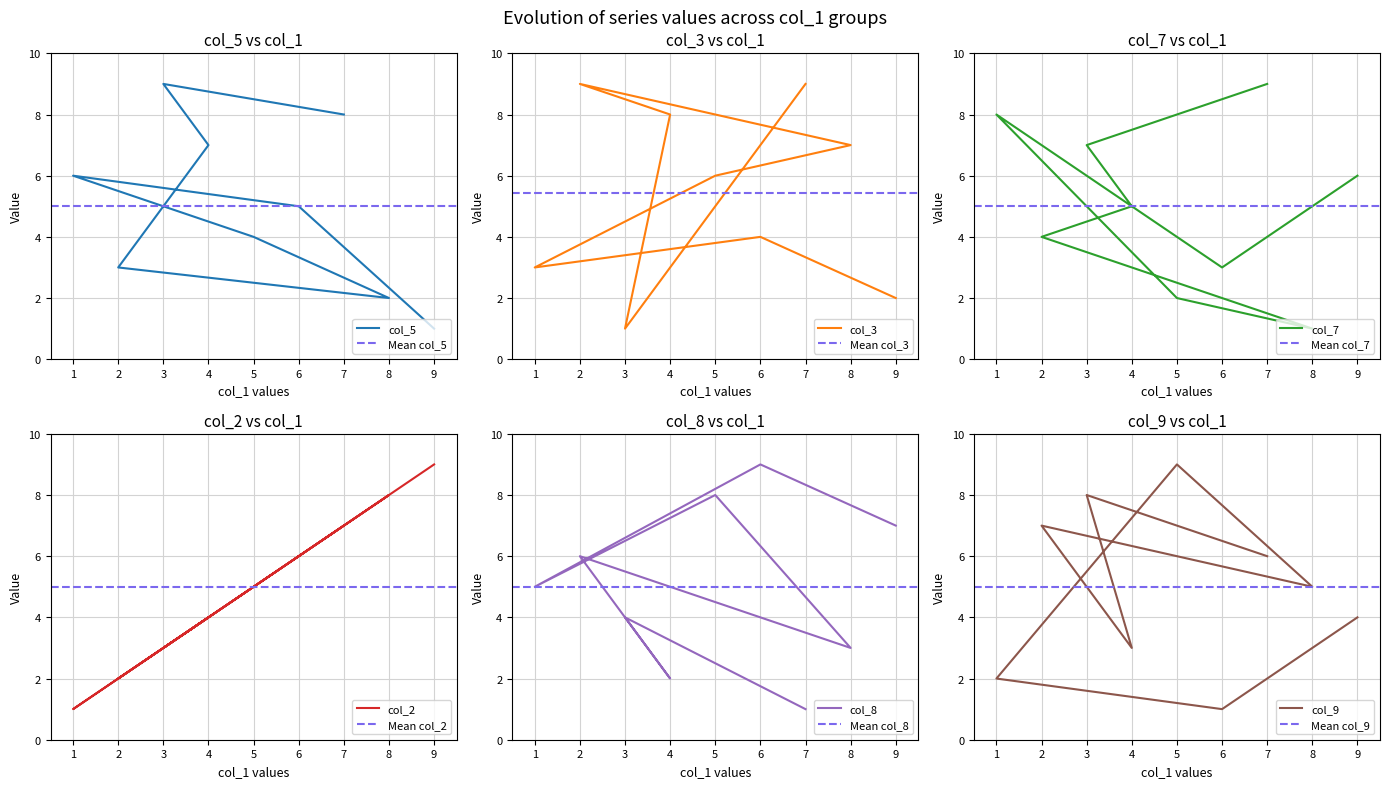

True or false: col_2 has more than 1 points higher than both neighbors.

True